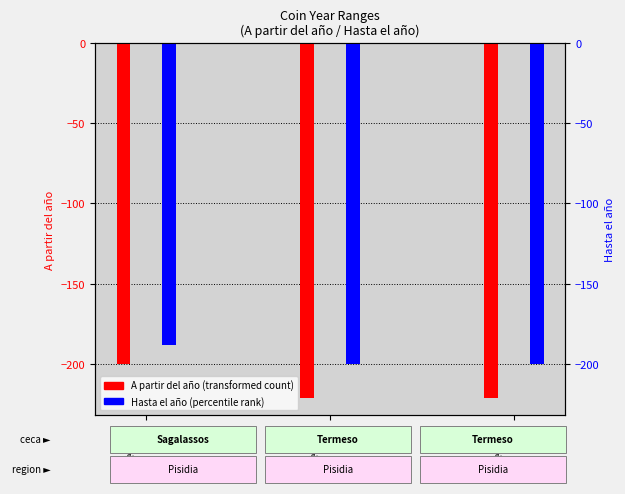

What is the minimum value for A partir del año?

-221